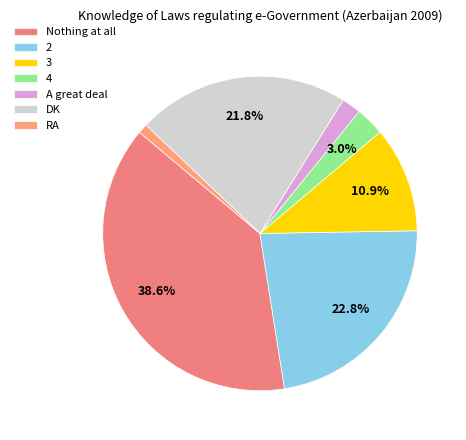

What is the total percentage of 4 and DK?

24.8%